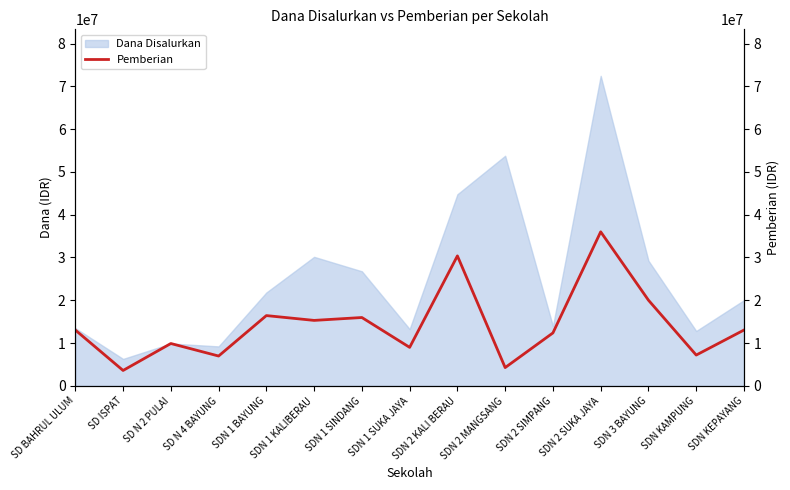

Read the value at SD N 2 PULAI, to the nearest 50.

9900000